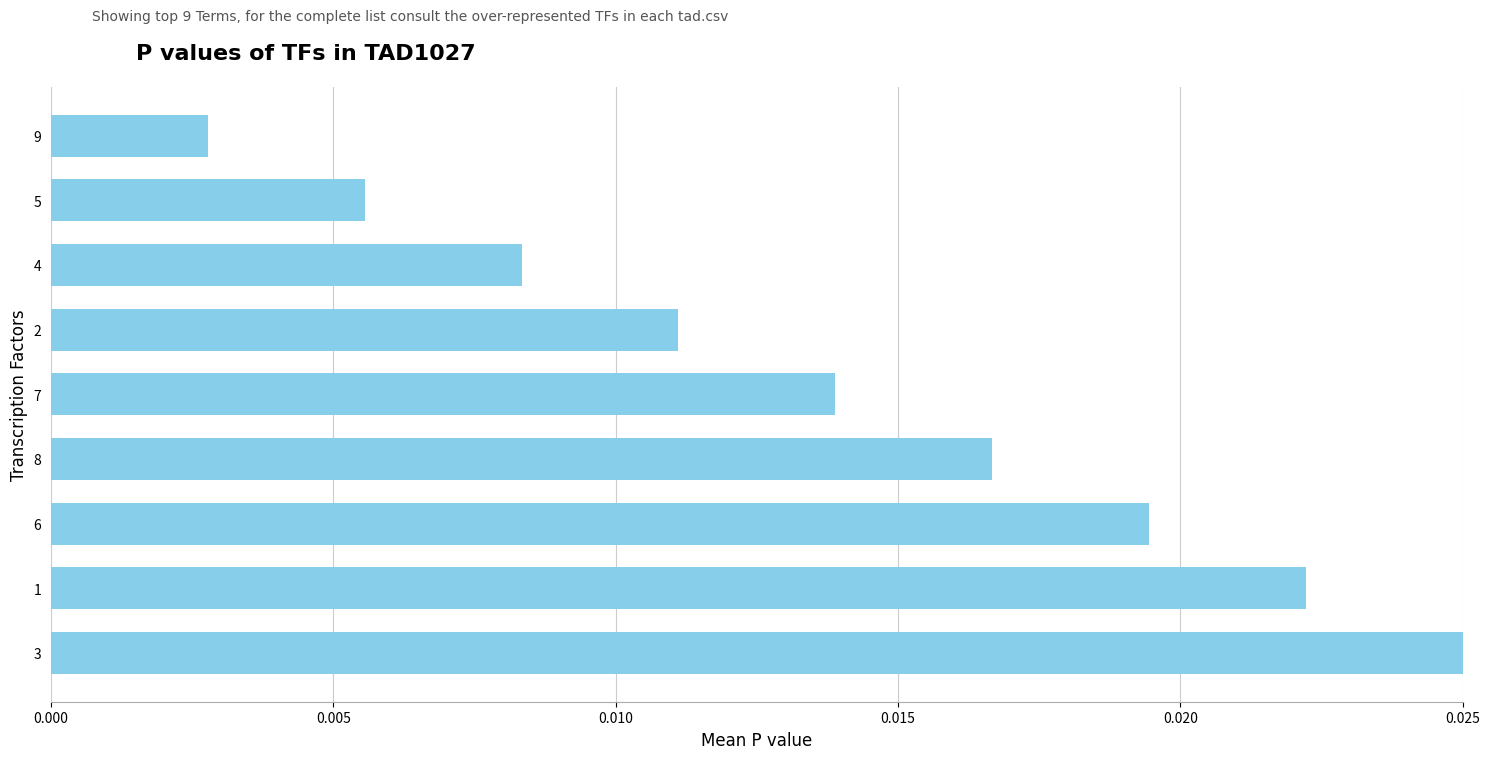

List the labels in order of value, largest first.

3, 1, 6, 8, 7, 2, 4, 5, 9